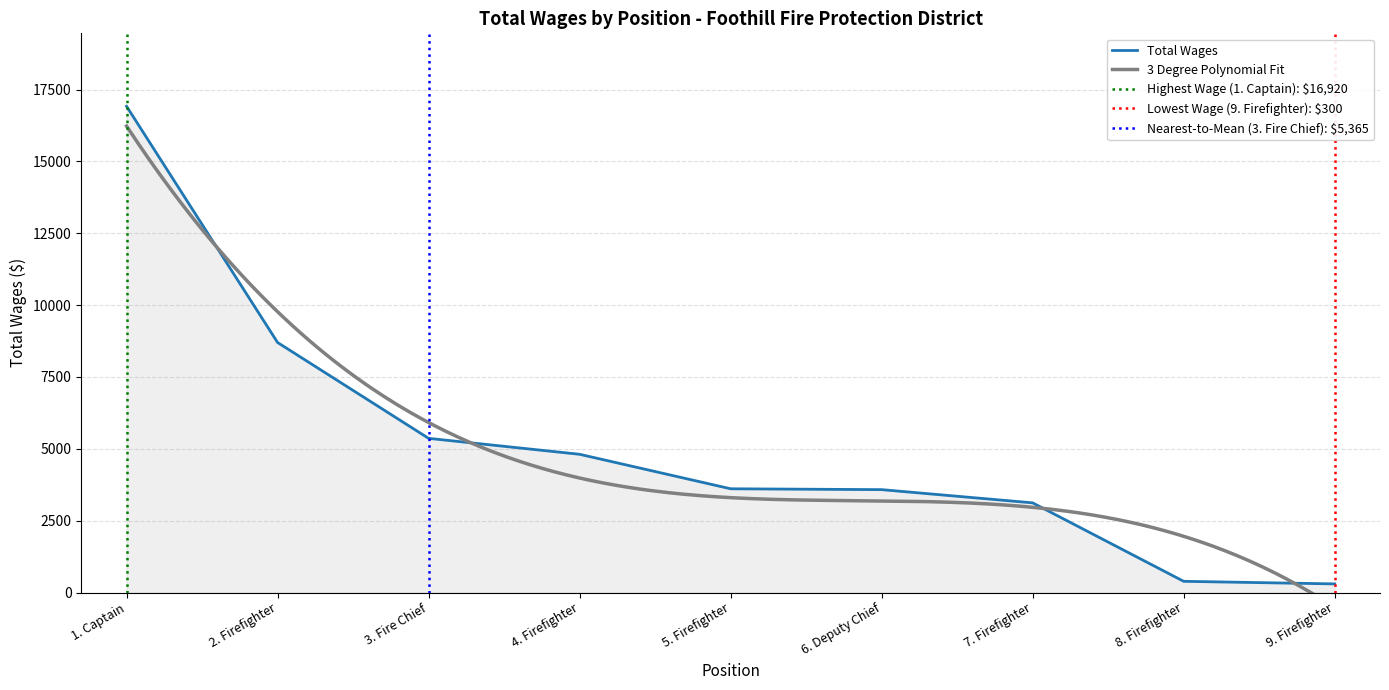

Where does the data first go above 3610?

1. Captain